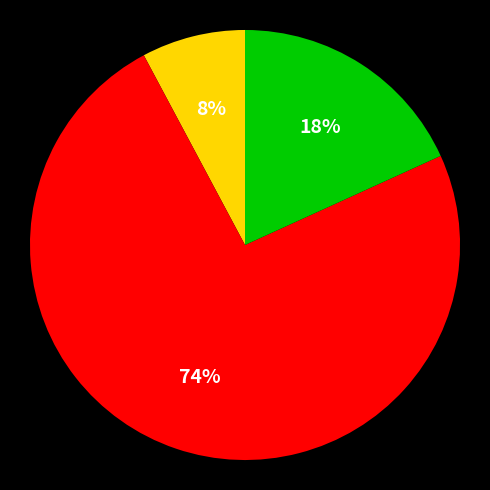

To the nearest percent, what is the difference between the largest and smallest slice percentages?

66%